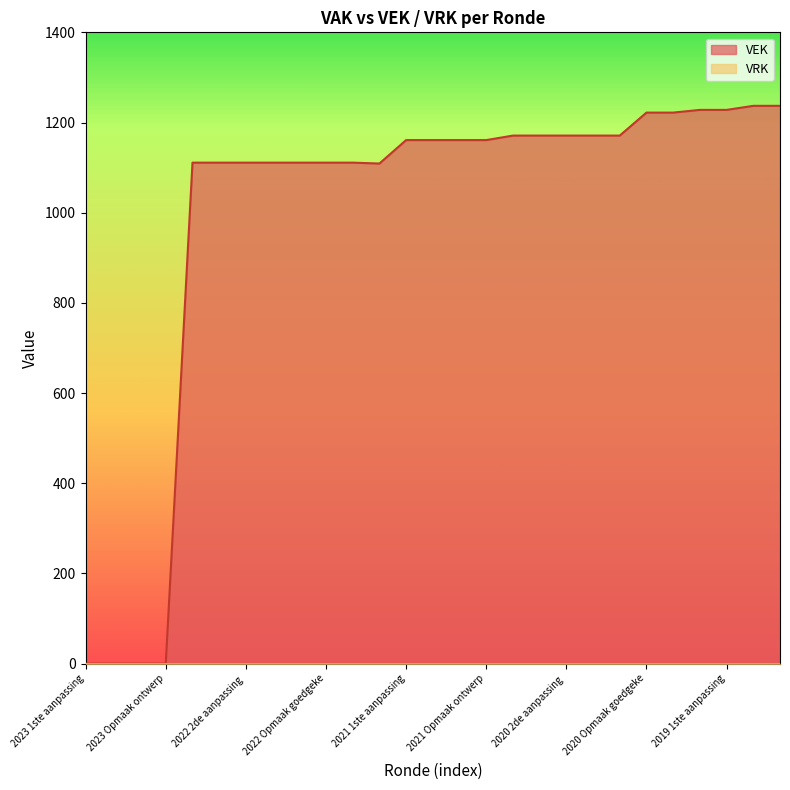

Reading left to right, transcribe all the data shown in this chart.

0	0	0	0	1111	1111	1111	1111	1111	1111	1111	1109	1161	1161	1161	1161	1171	1171	1171	1171	1171	1222	1222	1228	1228	1237	1237